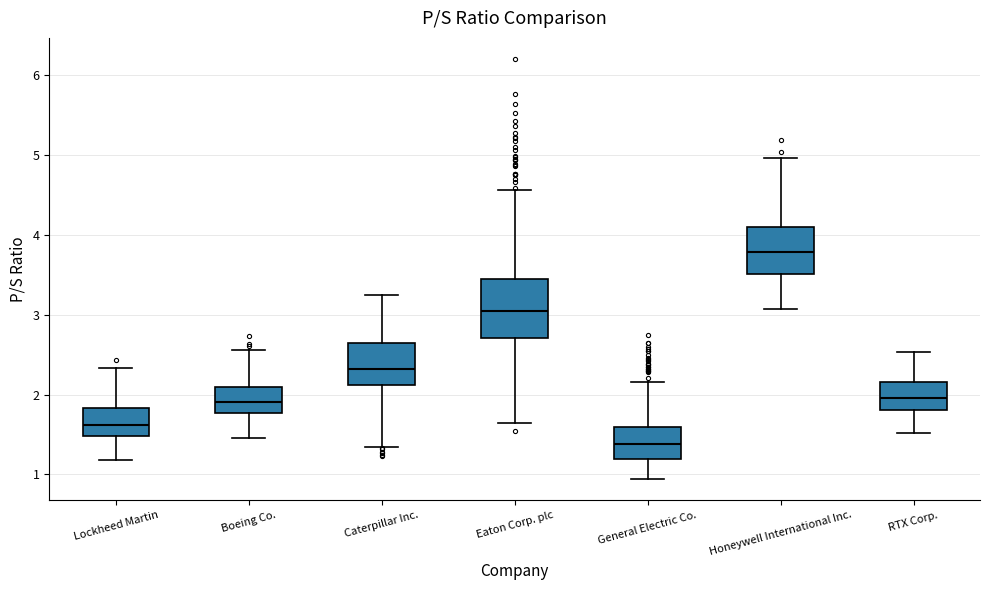

Reading left to right, read every box against the y-axis: the position of its median line, the range the box covers, and the ends of its whiskers. The values are not printed on the chart, so give them approximately, as read against the axis.

Lockheed Martin: median 1.6, box 1.5 to 1.8, whiskers 1.2 to 2.3
Boeing Co.: median 1.9, box 1.8 to 2.1, whiskers 1.5 to 2.6
Caterpillar Inc.: median 2.3, box 2.1 to 2.6, whiskers 1.3 to 3.2
Eaton Corp. plc: median 3.0, box 2.7 to 3.5, whiskers 1.6 to 4.6
General Electric Co.: median 1.4, box 1.2 to 1.6, whiskers 0.9 to 2.2
Honeywell International Inc.: median 3.8, box 3.5 to 4.1, whiskers 3.1 to 5.0
RTX Corp.: median 2.0, box 1.8 to 2.2, whiskers 1.5 to 2.5